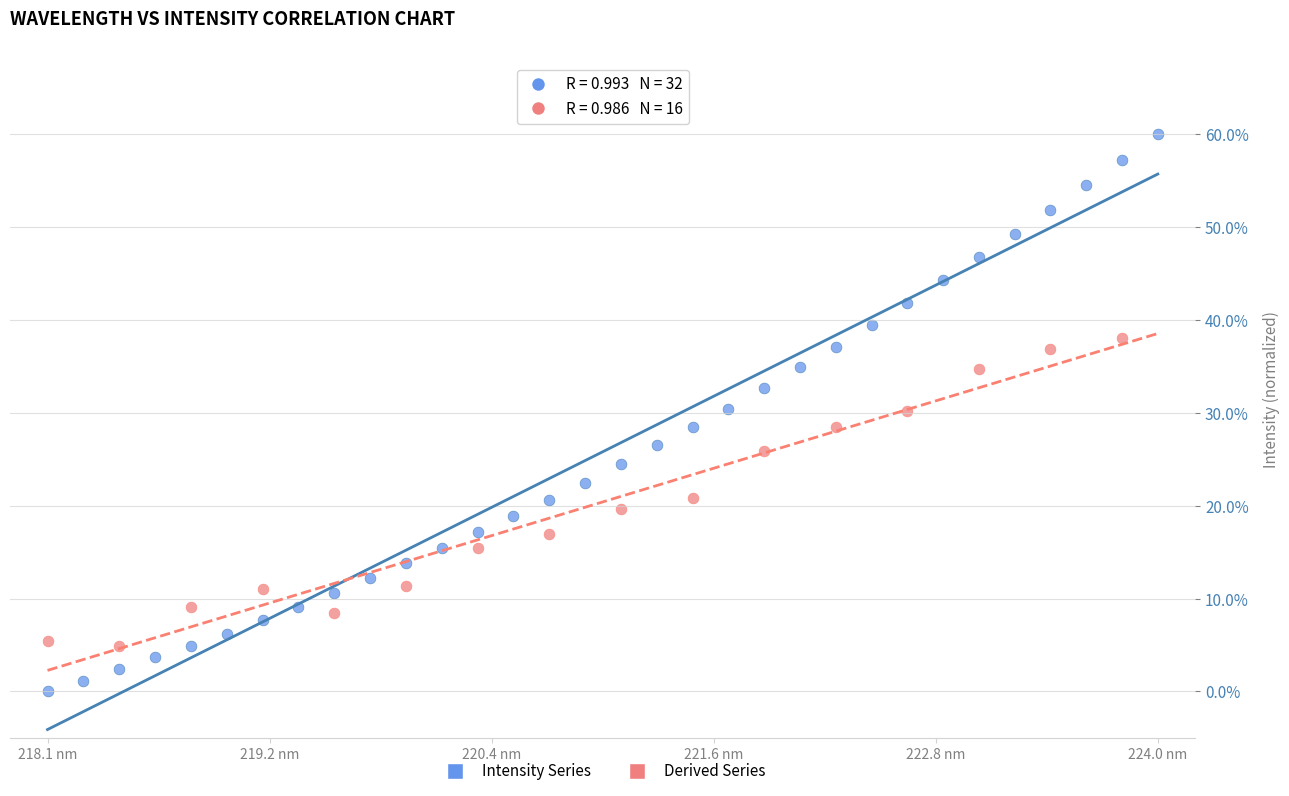

Which series contains the lowest Y value?

Intensity Series